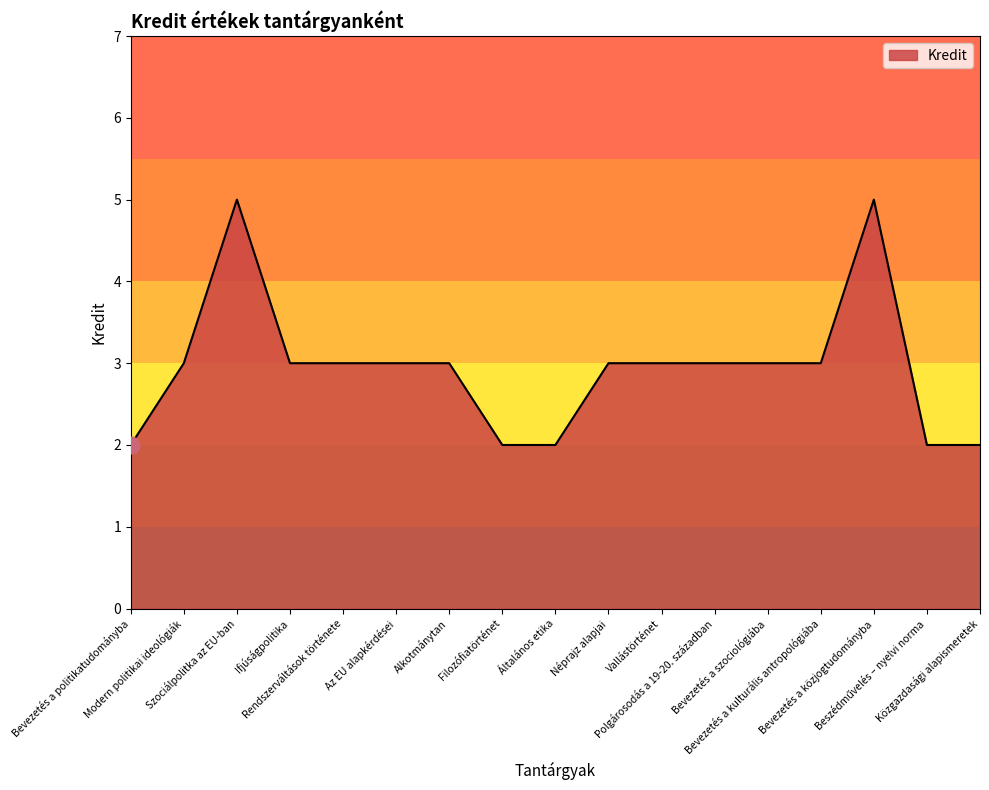

What is the difference between the maximum and minimum values?

3